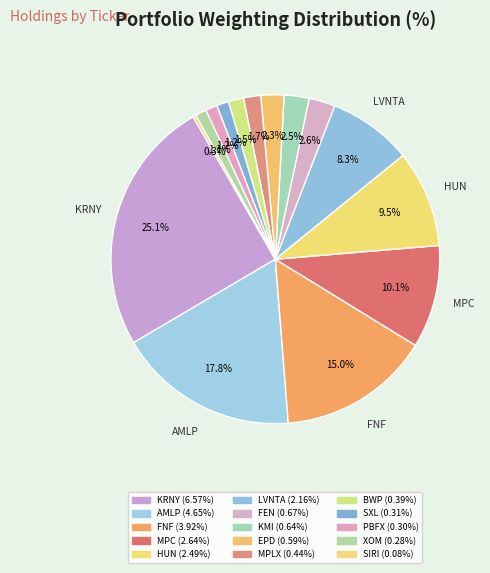

What is the change in value from KMI to SXL?

-0.3